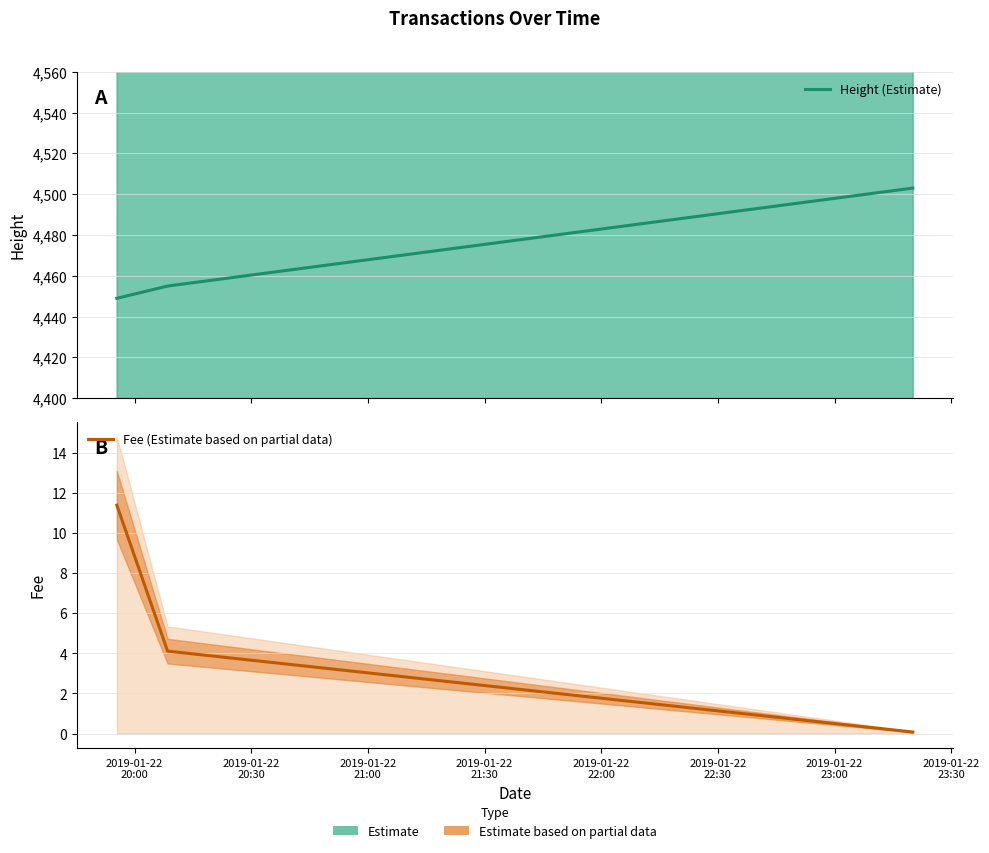

What is the average value of the Fee (Estimate based on partial data) series?

5.2